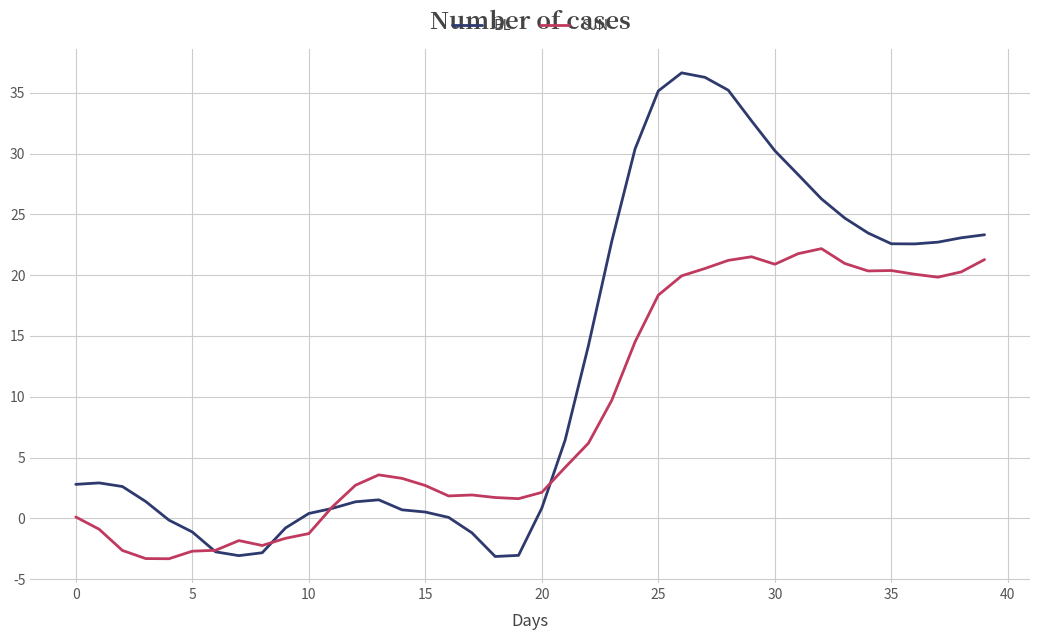

What is the maximum value shown in the chart?

36.6